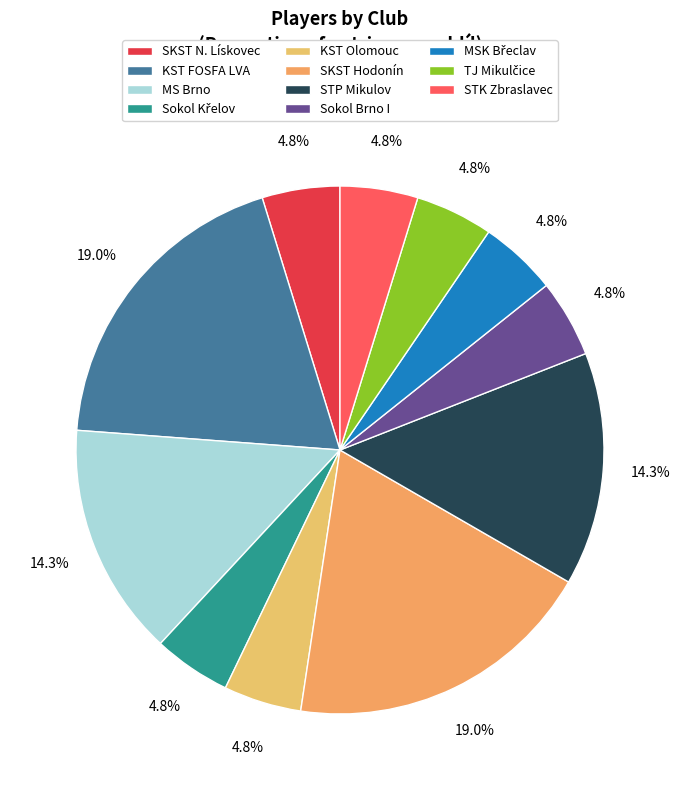

Does any single category account for the majority?

No